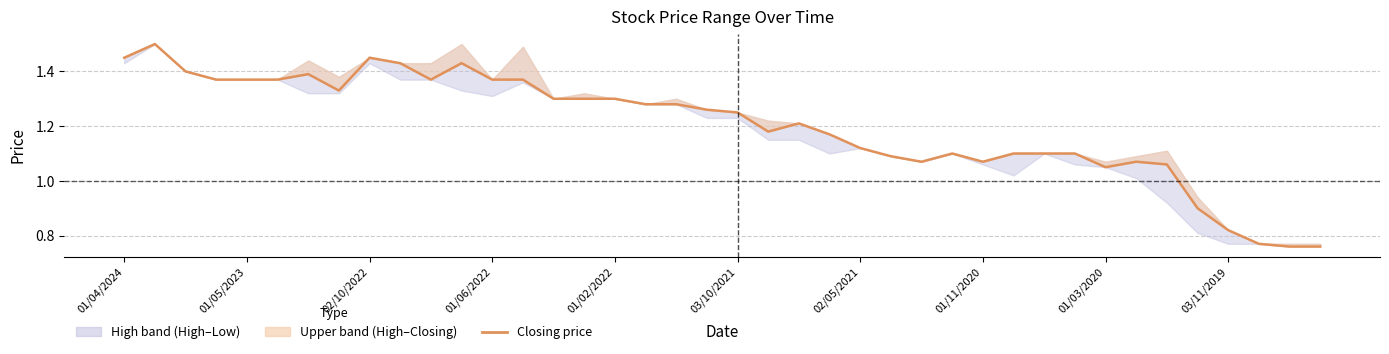

What is the value of the 1st point from the left?

1.4